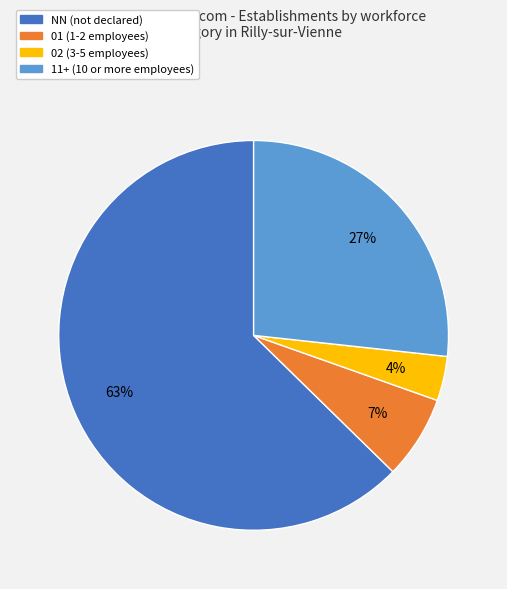

Does any single category account for the majority?

Yes